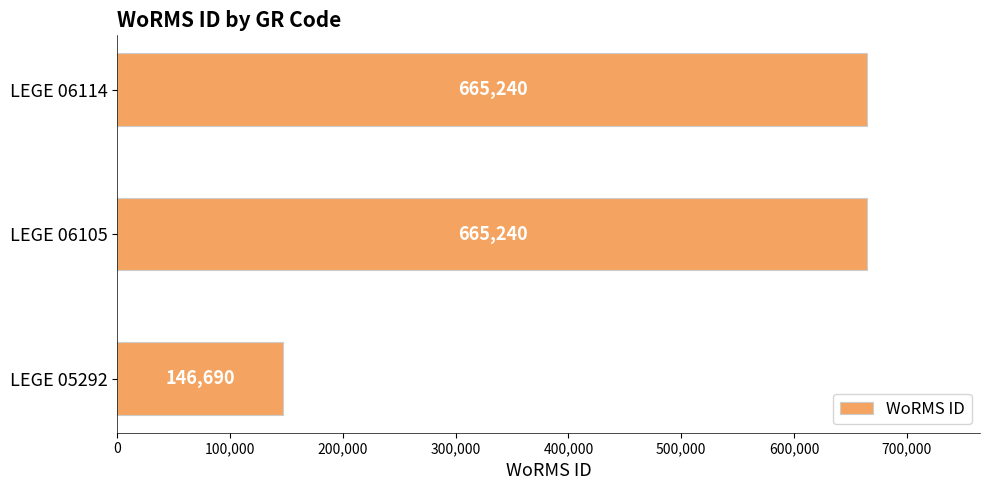

What is the difference between the maximum and minimum values?

518550